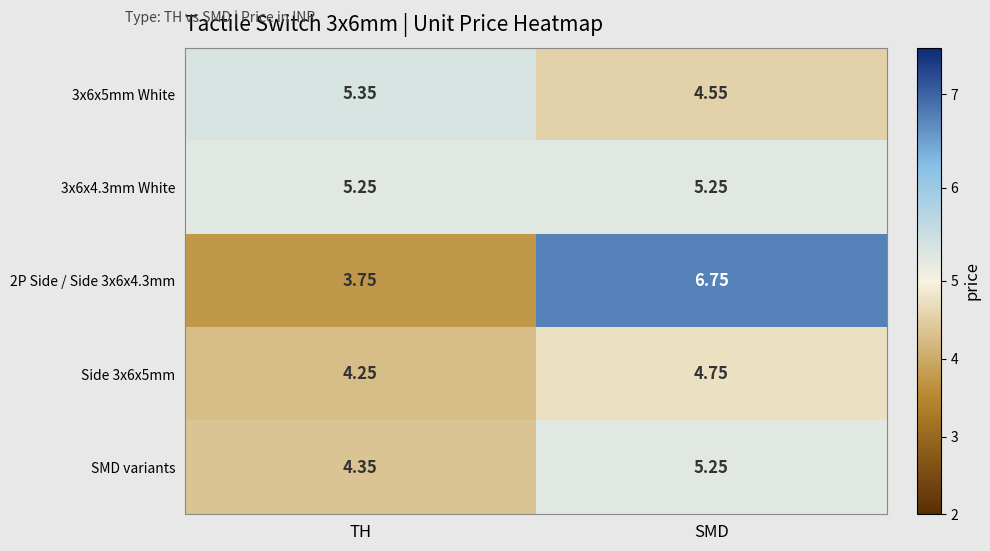

Which series changed the most between TH and SMD?

2P Side / Side 3x6x4.3mm